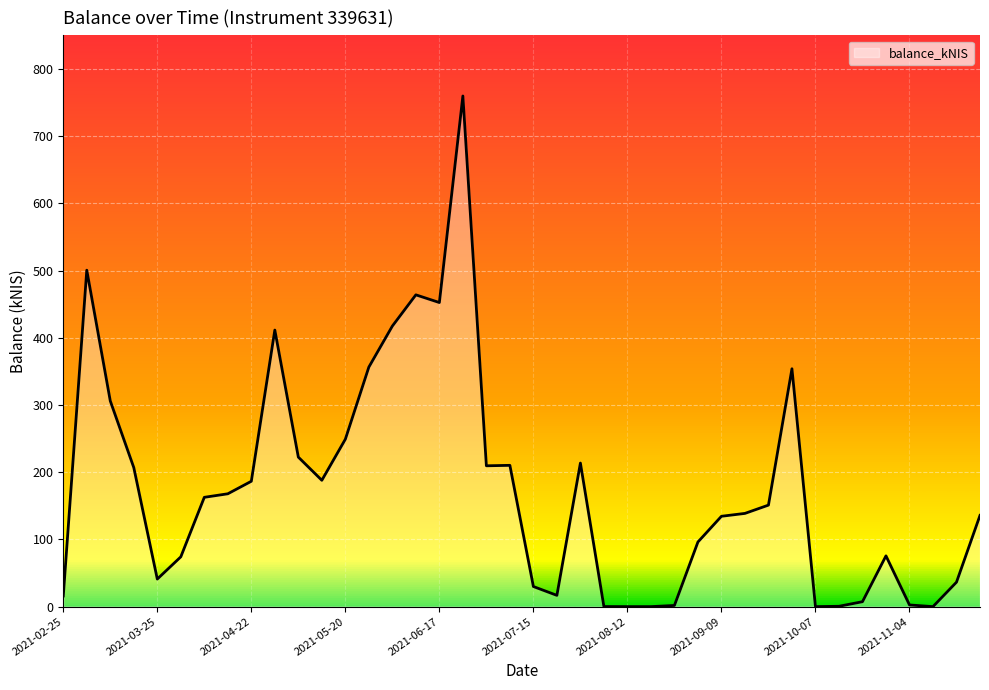

What is the maximum value shown in the chart?

759.7